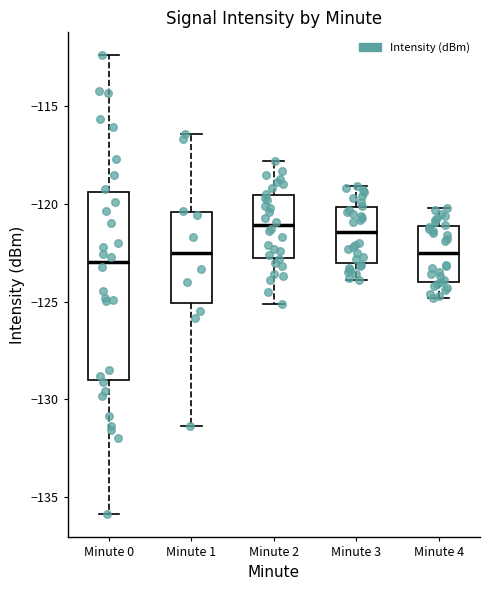

Reading left to right, transcribe this box plot: for each box, give where its median line is, the range the box spans, and where its two whiskers end, as read against the y-axis. The values are not printed on the chart, so give them approximately, as read against the axis.

Minute 0: median -123.0, box -129.0 to -119.5, whiskers -136.0 to -112.5
Minute 1: median -122.5, box -125.0 to -120.5, whiskers -131.5 to -116.5
Minute 2: median -121.0, box -122.5 to -119.5, whiskers -125.0 to -118.0
Minute 3: median -121.5, box -123.0 to -120.0, whiskers -124.0 to -119.0
Minute 4: median -122.5, box -124.0 to -121.0, whiskers -125.0 to -120.0